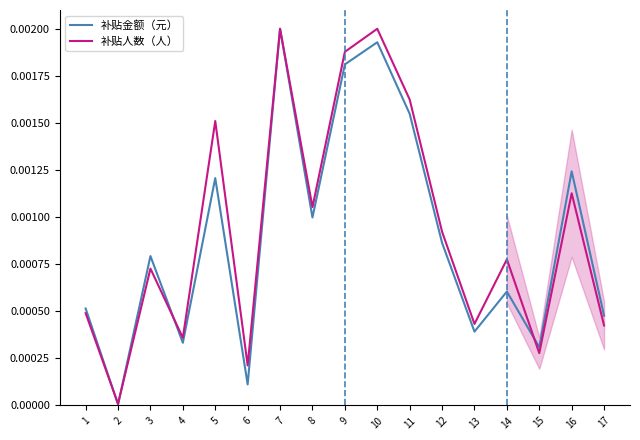

Which category has the highest value in the 补贴金额（元） series?

7